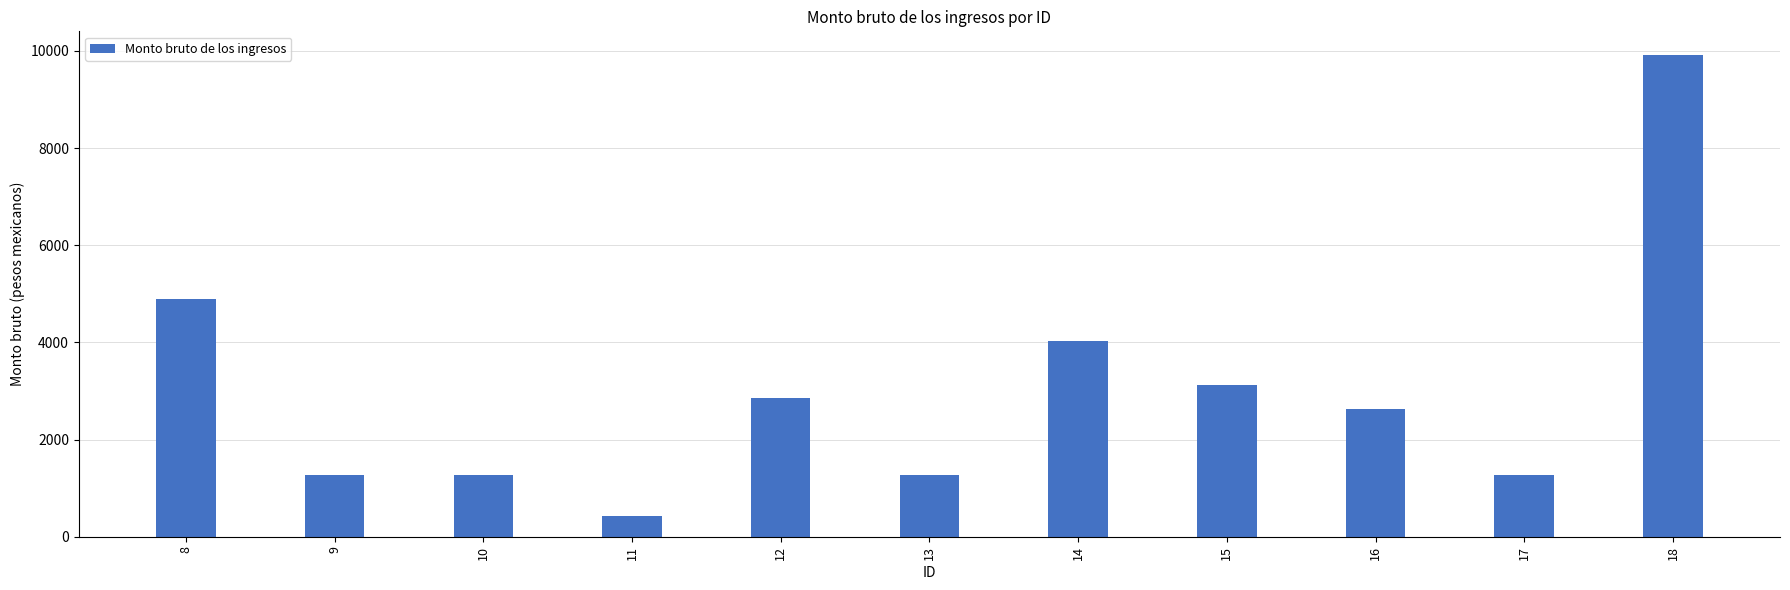

How many series are shown in this chart?

1